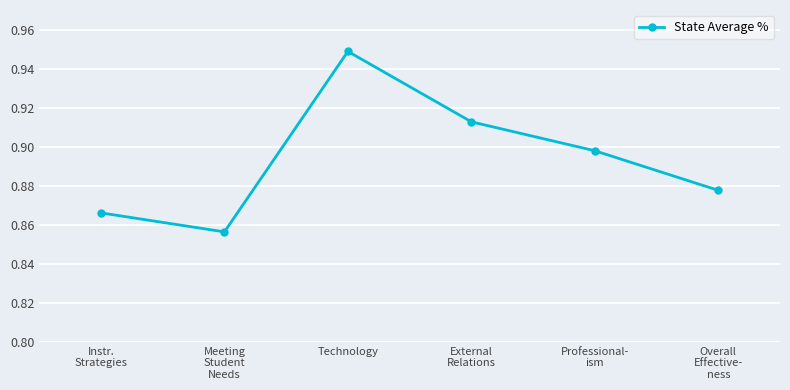

Where is the first local minimum?

Meeting
Student
Needs